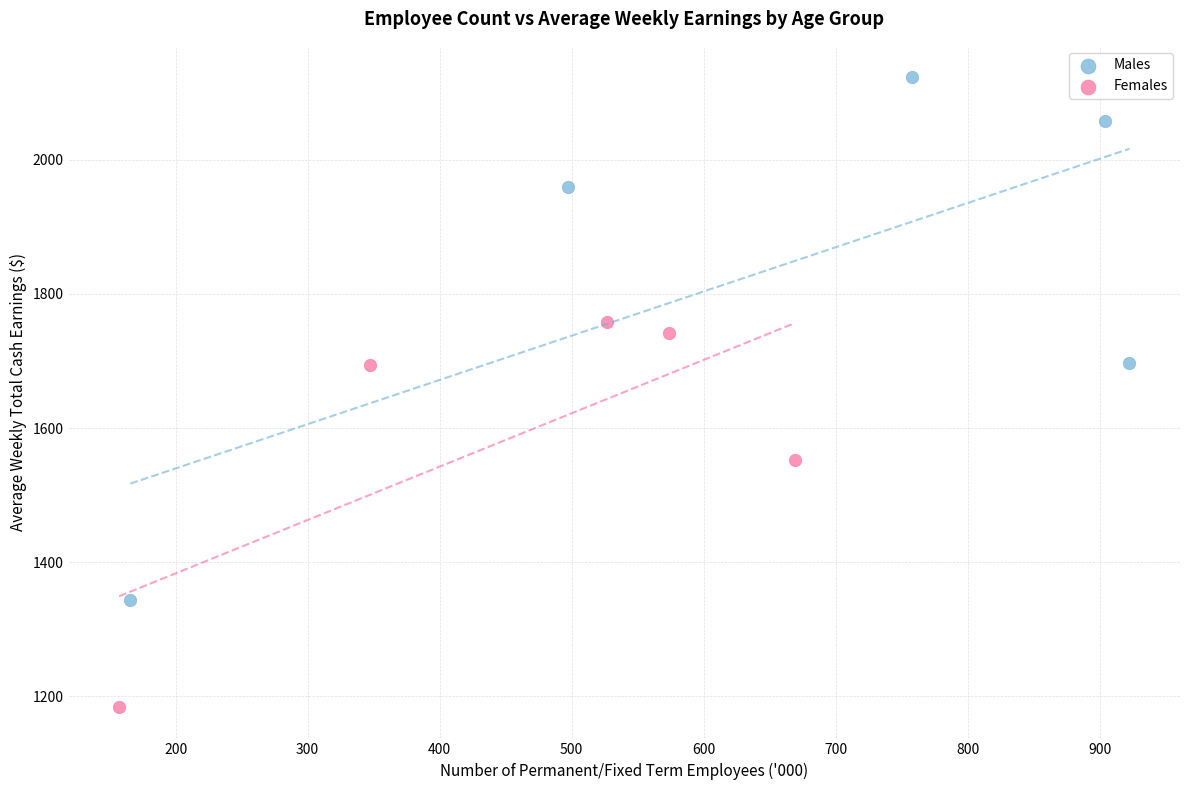

Which series has the widest spread of Y values?

Males